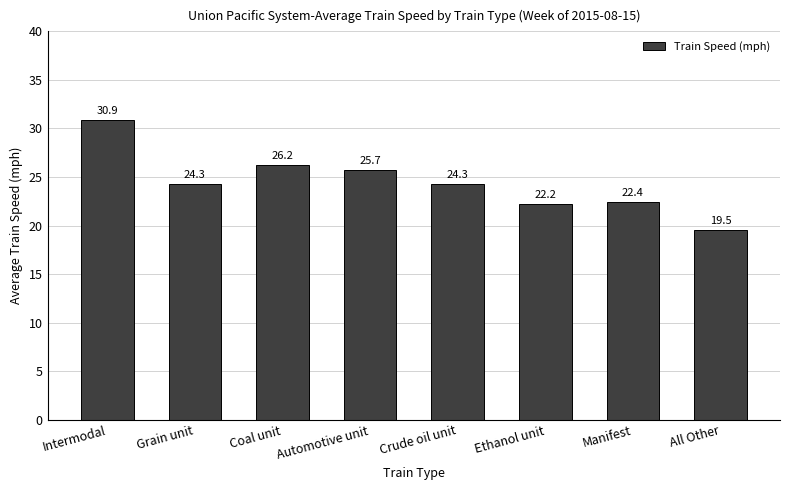

How many bars are there in total?

8